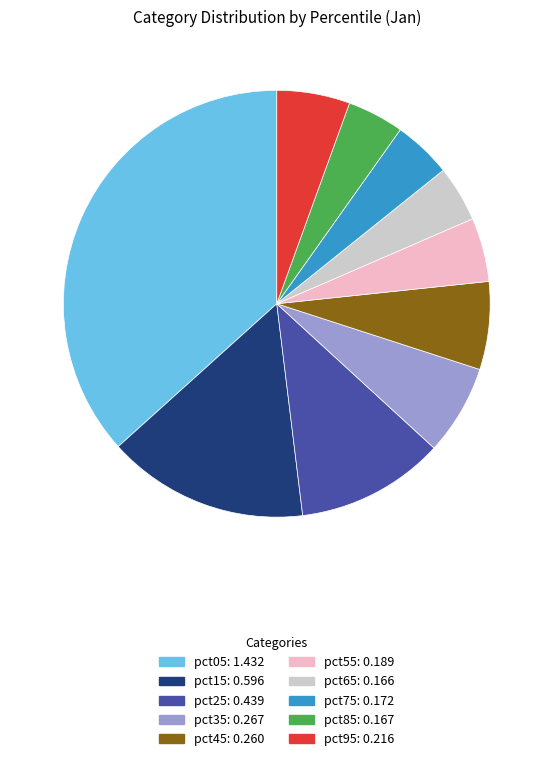

Combined, do pct65 and pct25 account for over 50%?

No